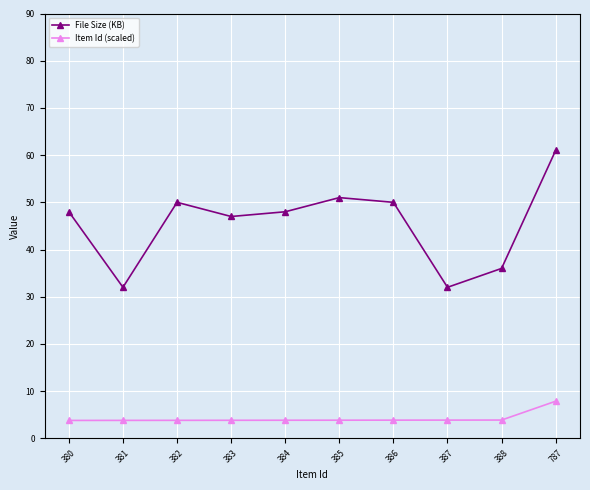

How many categories are shown in the chart?

10